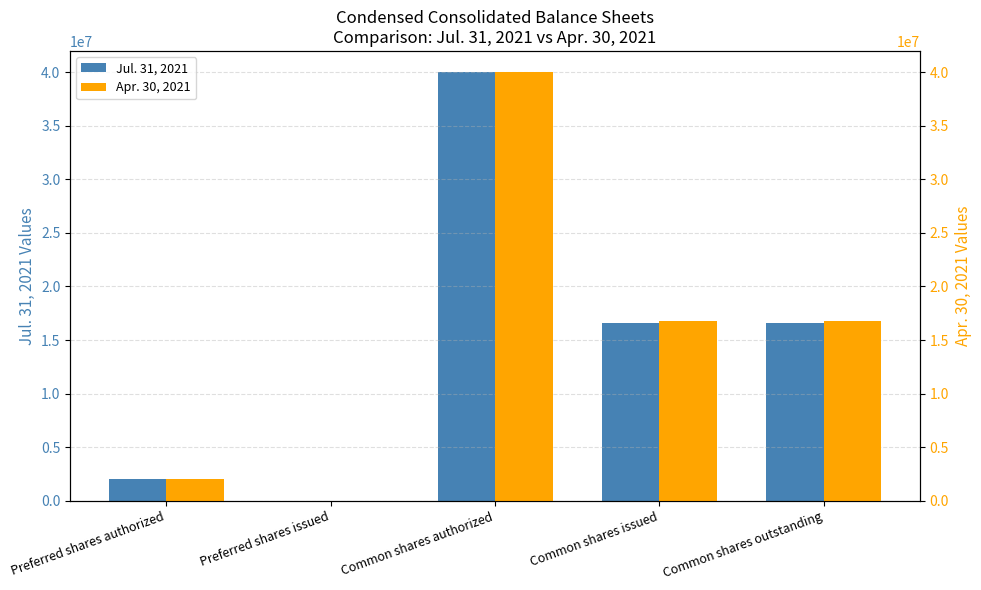

Is it true that Apr. 30, 2021 equals -15643713 at Preferred shares issued?

False